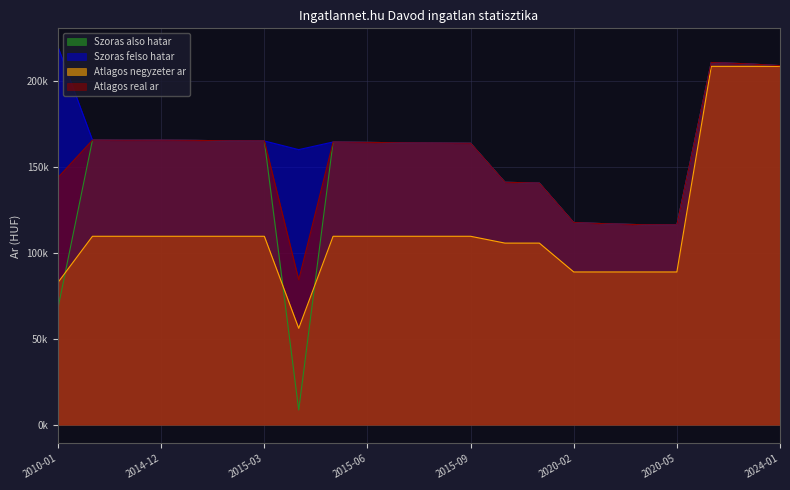

Does the chart have visible grid lines?

Yes